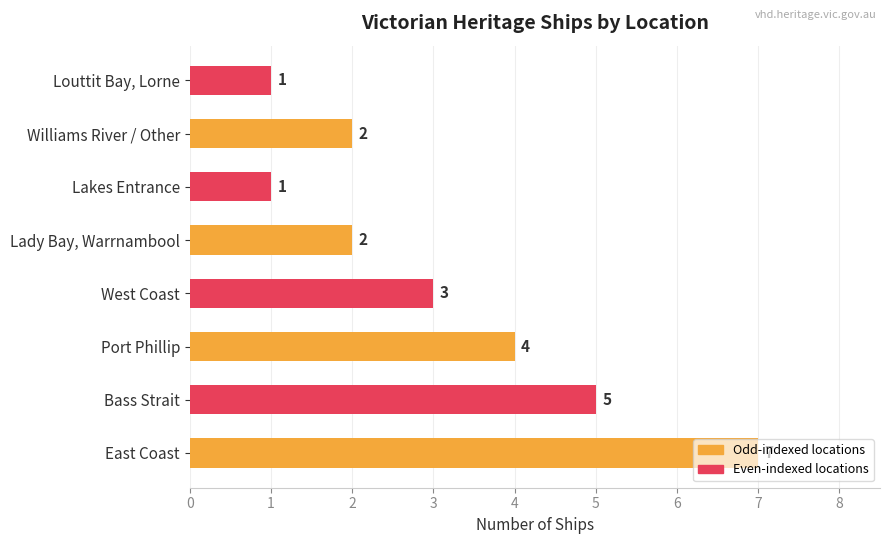

True or false: the data shows 7 at Bass Strait.

False